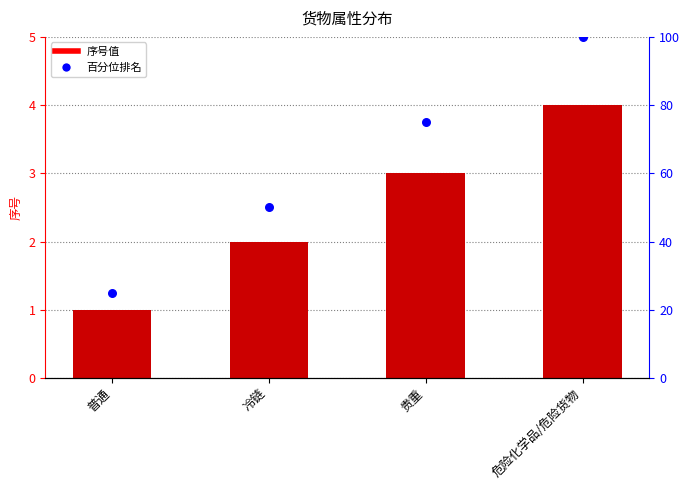

Which series reaches the minimum Y coordinate?

序号